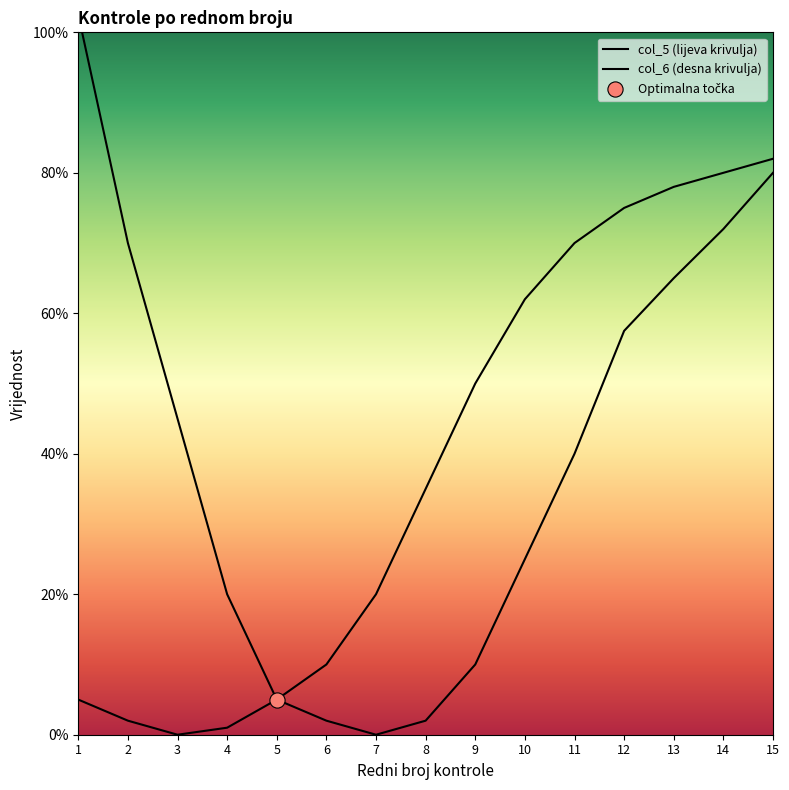

Which series reaches the minimum Y coordinate?

col_5 (lijeva krivulja)